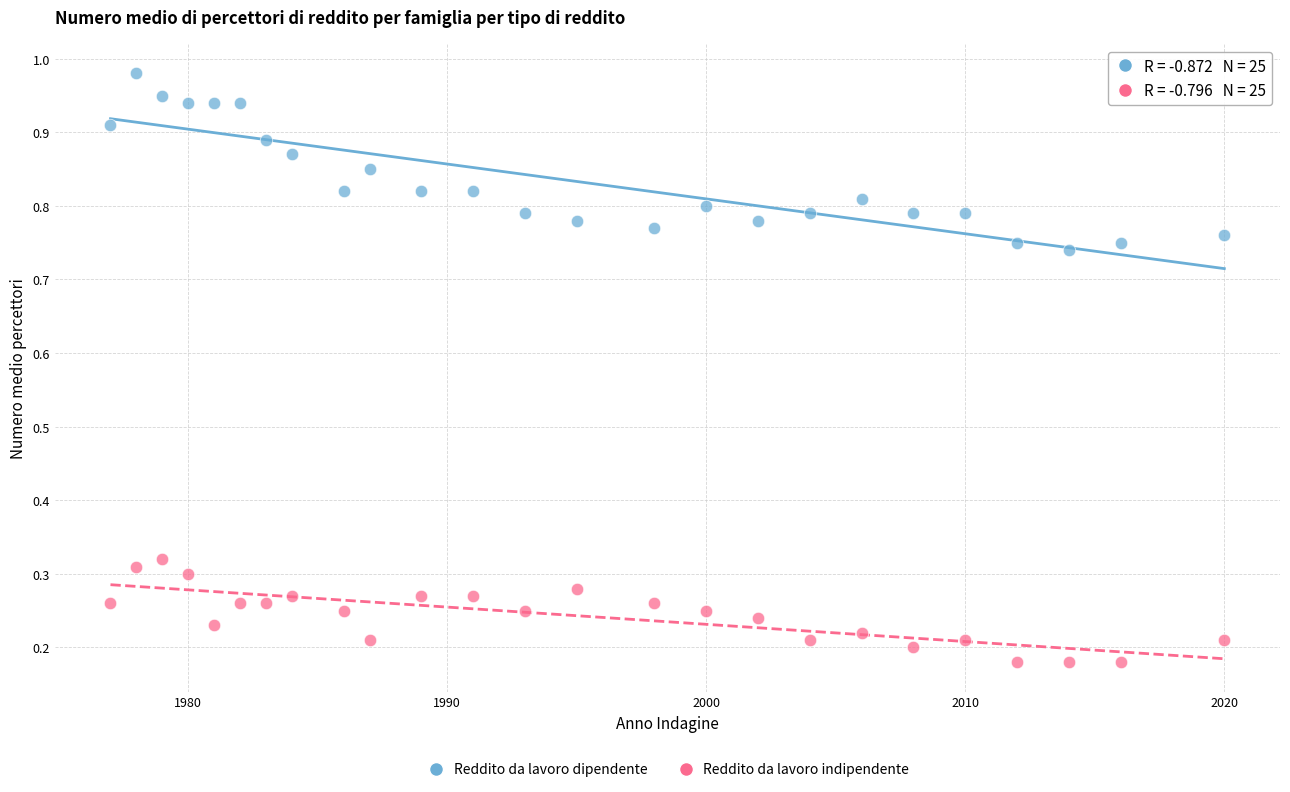

Which series has the largest Y range (max minus min)?

Reddito da lavoro dipendente